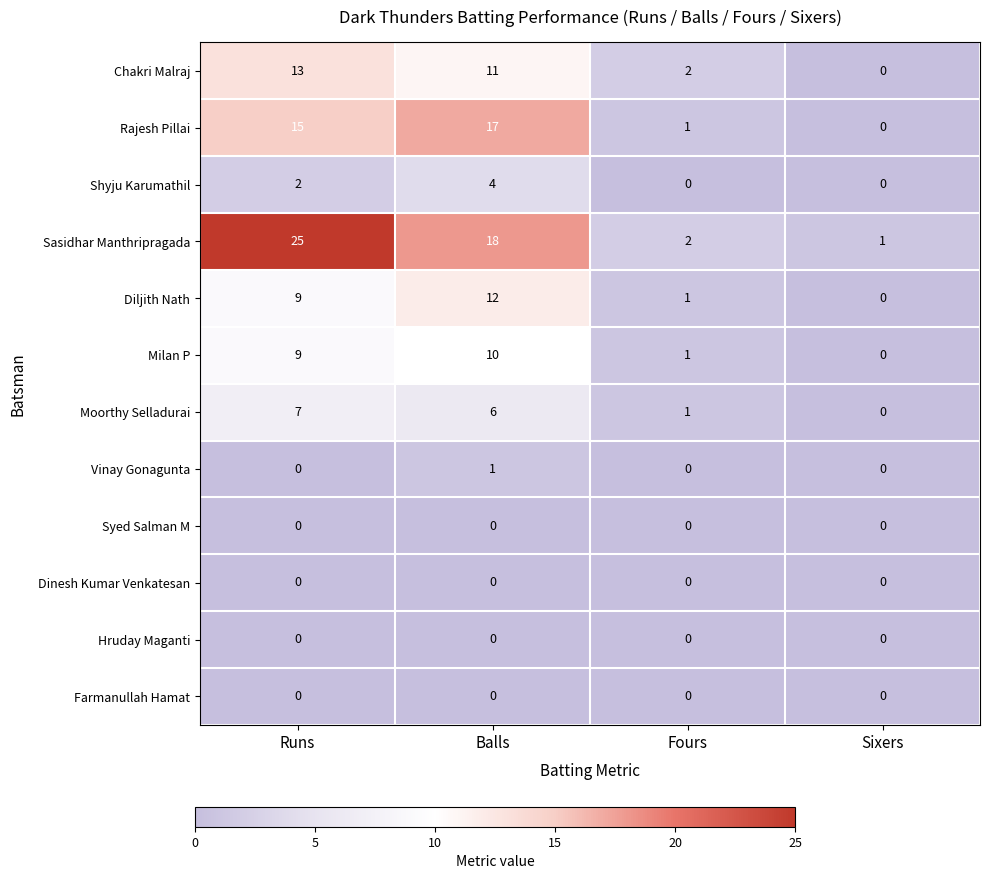

How many Shyju Karumathil values are between 0 and 4?

4